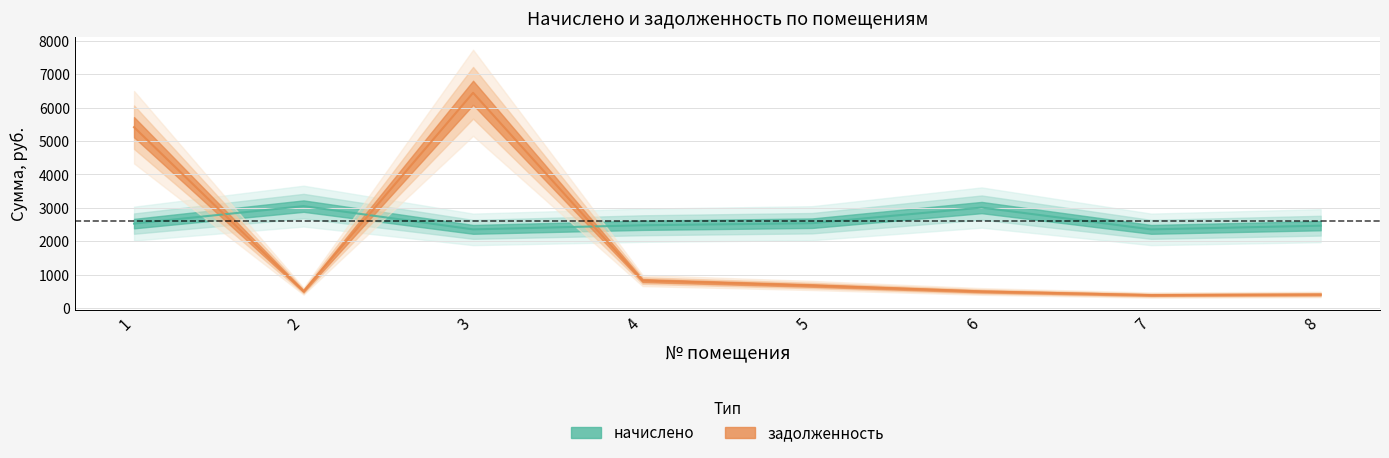

What is the highest value of the начислено series?

3053.4